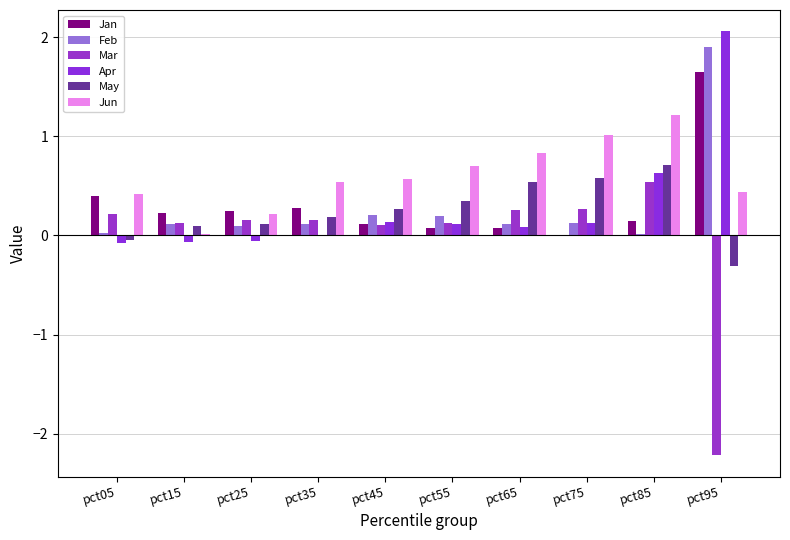

Reading right to left, what are all the values shown in this chart?

Jan: pct95=1.7	pct85=0.2	pct75=0.0	pct65=0.1	pct55=0.1	pct45=0.1	pct35=0.3	pct25=0.2	pct15=0.2	pct05=0.4
Feb: pct95=1.9	pct85=0.0	pct75=0.1	pct65=0.1	pct55=0.2	pct45=0.2	pct35=0.1	pct25=0.1	pct15=0.1	pct05=0.0
Mar: pct95=-2.2	pct85=0.5	pct75=0.3	pct65=0.3	pct55=0.1	pct45=0.1	pct35=0.2	pct25=0.2	pct15=0.1	pct05=0.2
Apr: pct95=2.1	pct85=0.6	pct75=0.1	pct65=0.1	pct55=0.1	pct45=0.1	pct35=0.0	pct25=-0.1	pct15=-0.1	pct05=-0.1
May: pct95=-0.3	pct85=0.7	pct75=0.6	pct65=0.5	pct55=0.3	pct45=0.3	pct35=0.2	pct25=0.1	pct15=0.1	pct05=-0.0
Jun: pct95=0.4	pct85=1.2	pct75=1.0	pct65=0.8	pct55=0.7	pct45=0.6	pct35=0.5	pct25=0.2	pct15=0.0	pct05=0.4